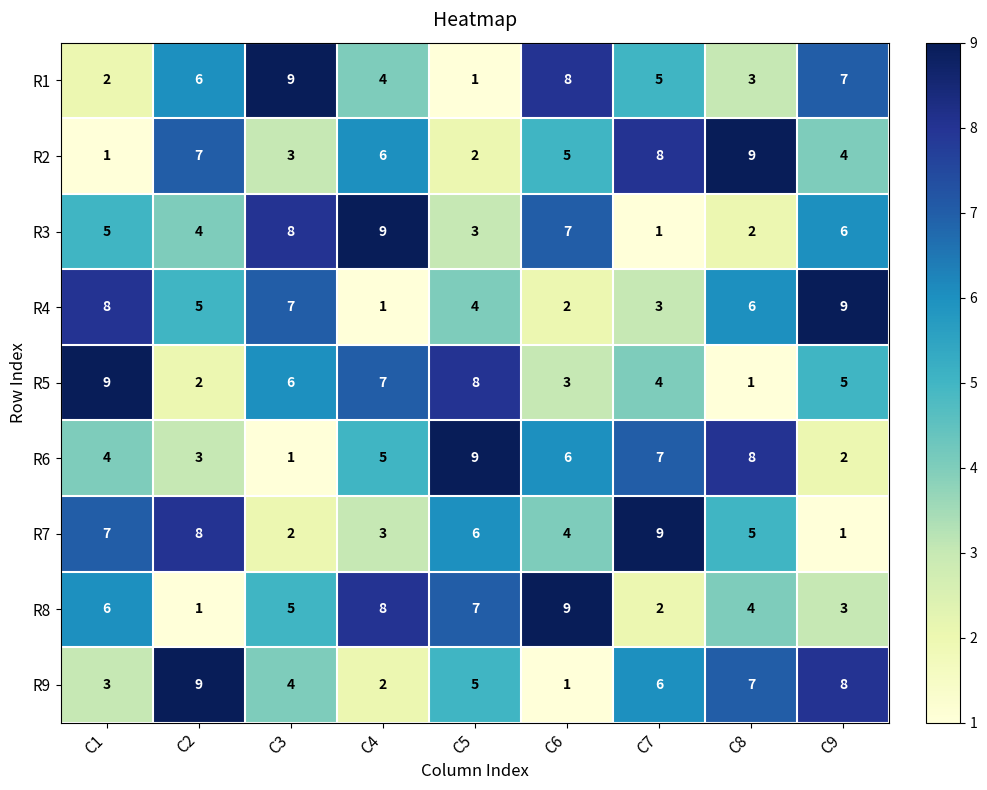

What is the highest value of the R2 series?

9